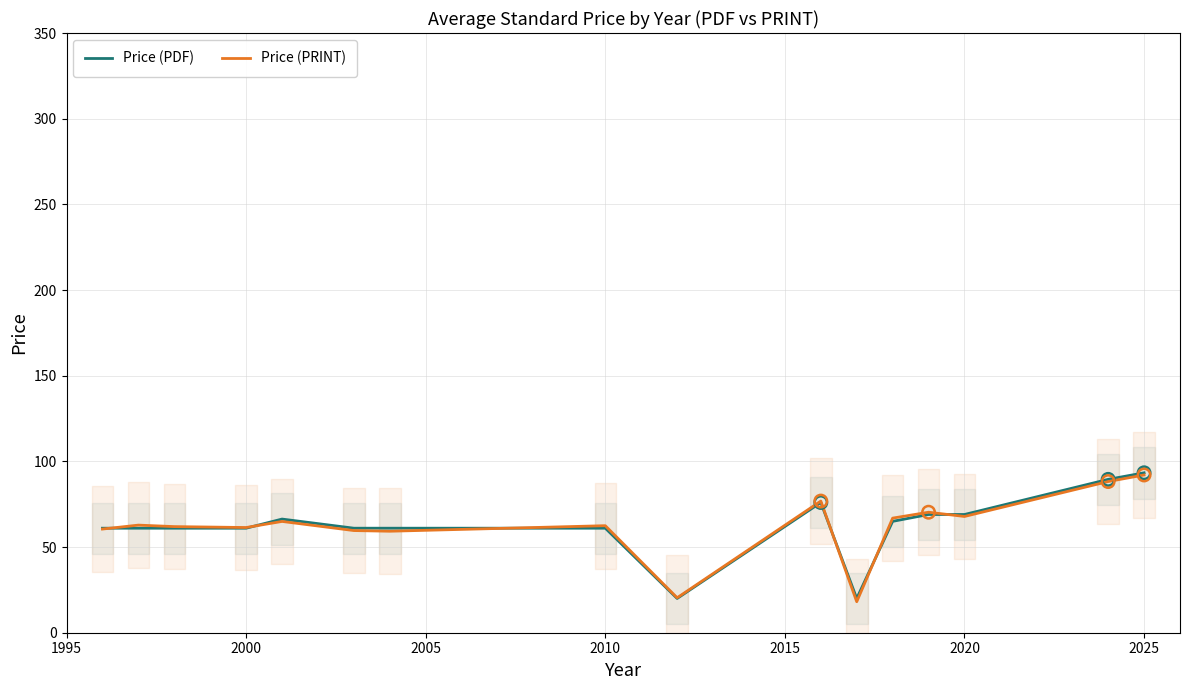

What are all the series names shown in the legend?

Price (PDF), Price (PRINT)